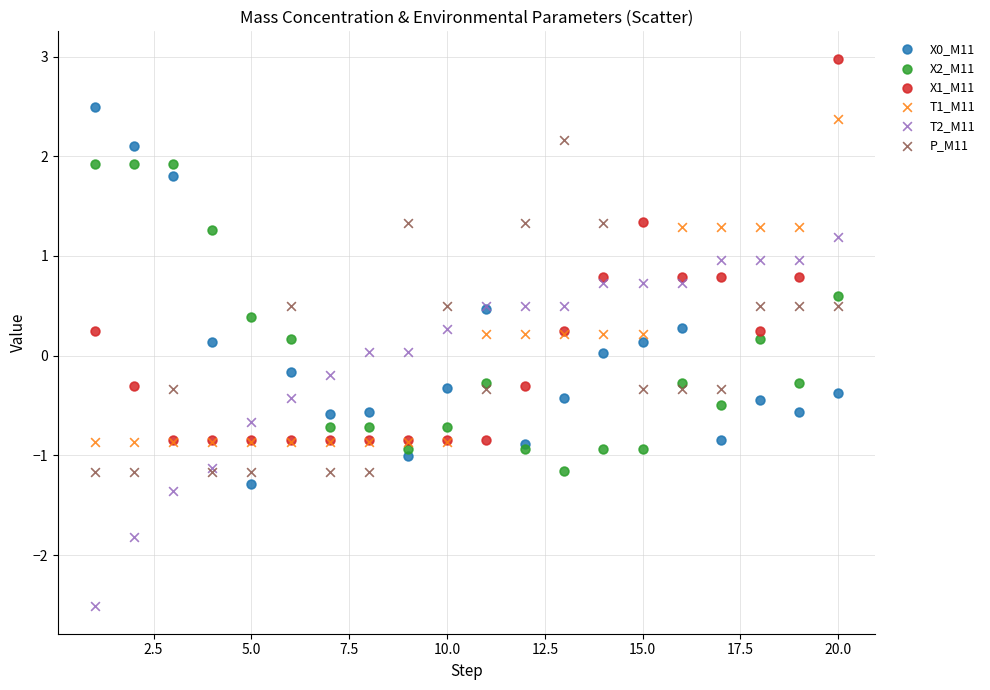

Which series reaches the minimum Y coordinate?

T2_M11